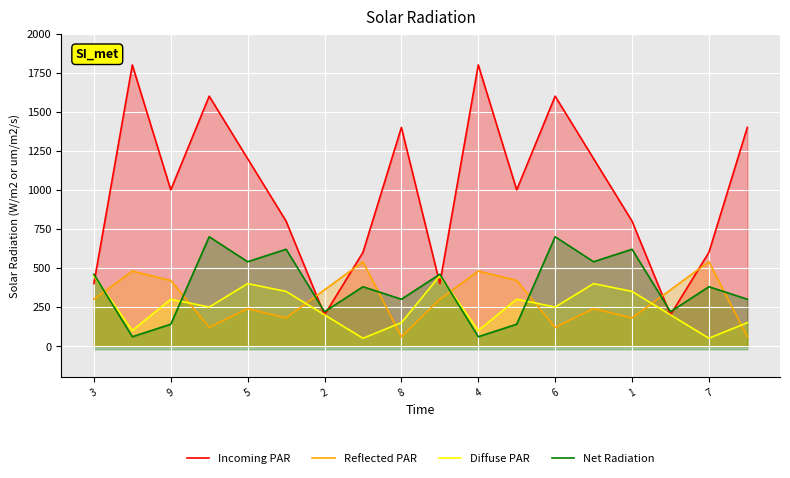

How many times do Reflected PAR and Incoming PAR cross each other?

4